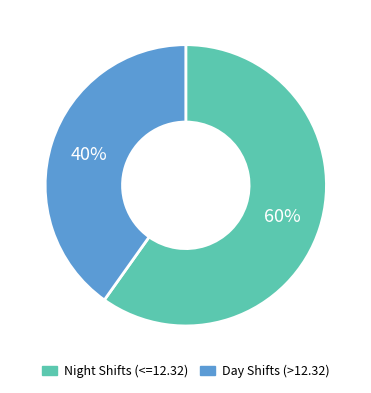

Count the number of slices in the pie.

2